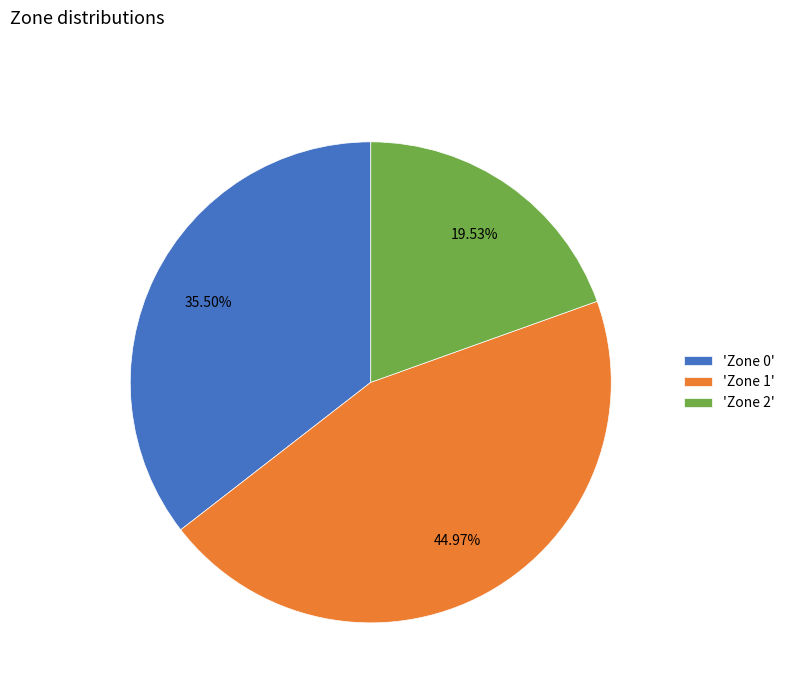

Count the number of slices in the pie.

3